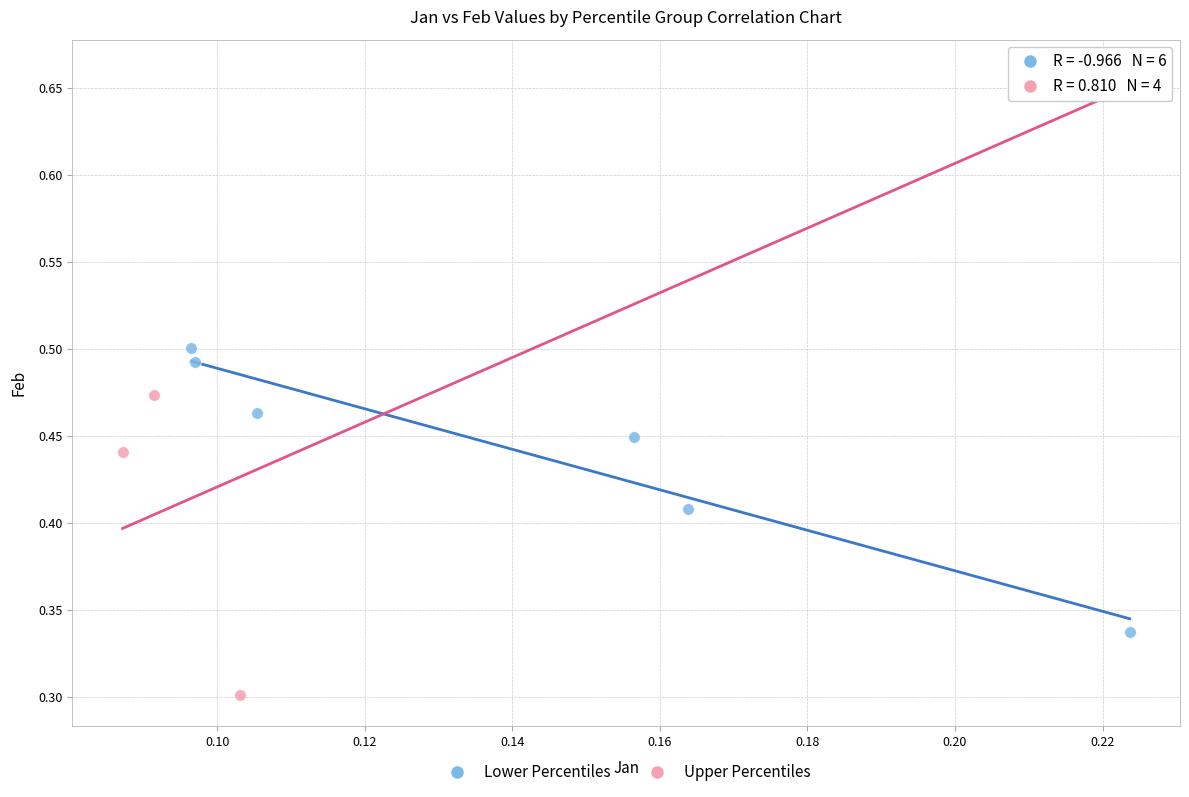

Which series reaches the minimum Y coordinate?

Upper Percentiles